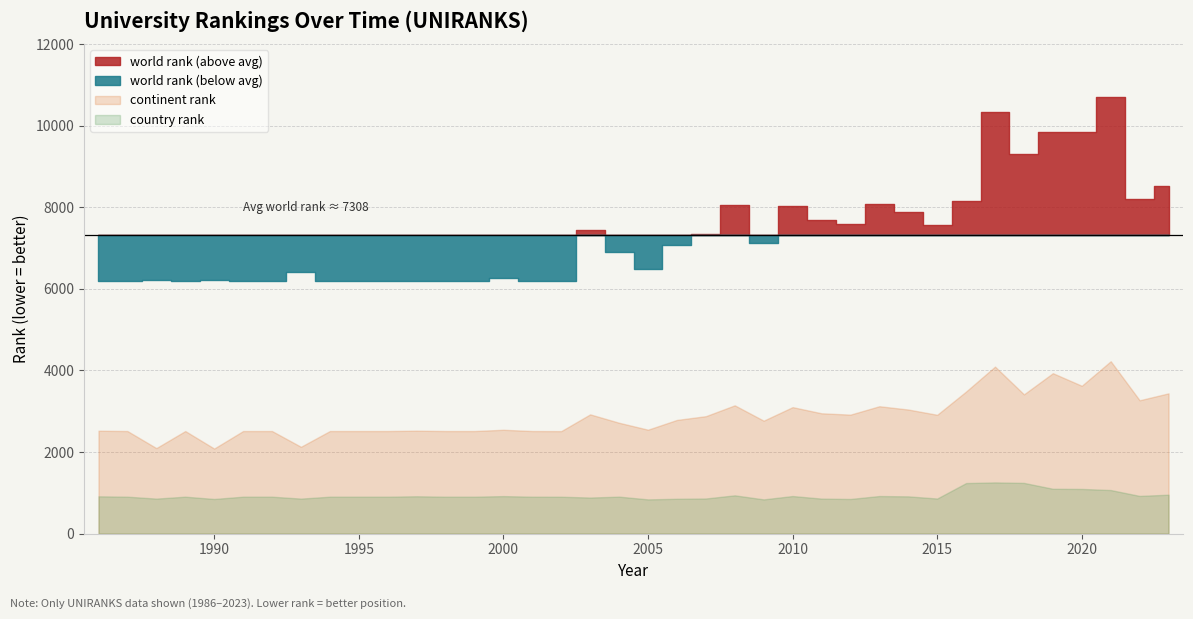

The value of continent rank at 2015 is 1742.2. True or false?

False